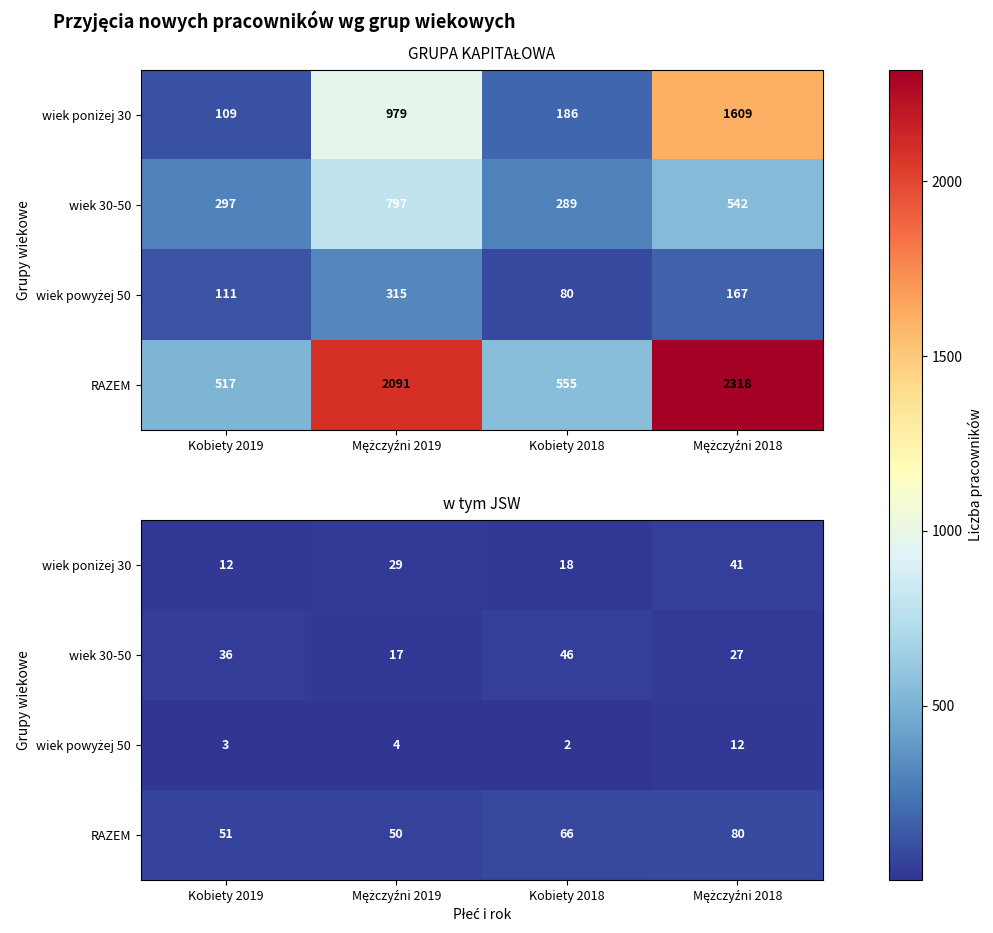

True or false: wiek 30-50 has a value of 26 at Mężczyźni 2019.

False